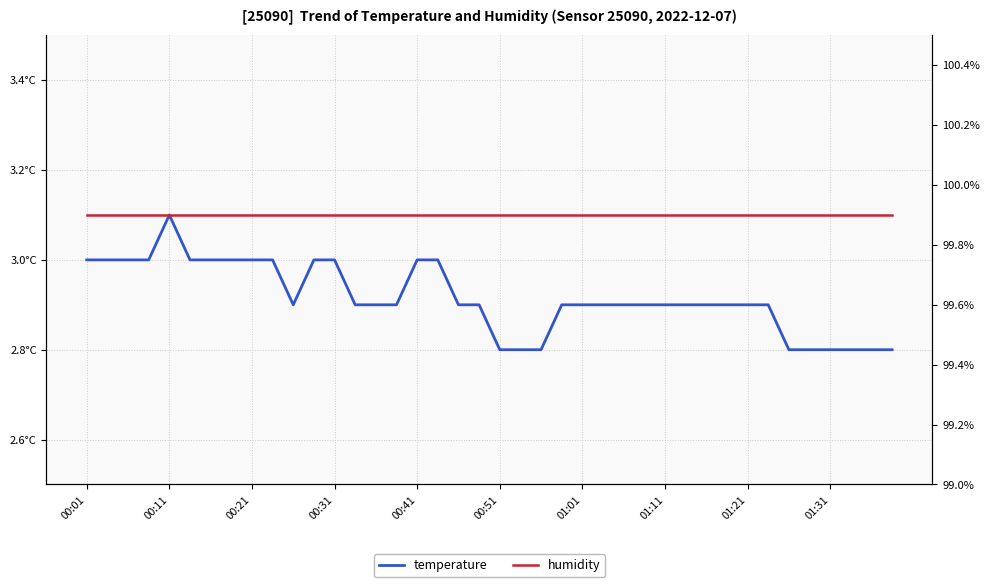

In temperature, how many points are higher than both neighbors (excluding endpoints)?

1